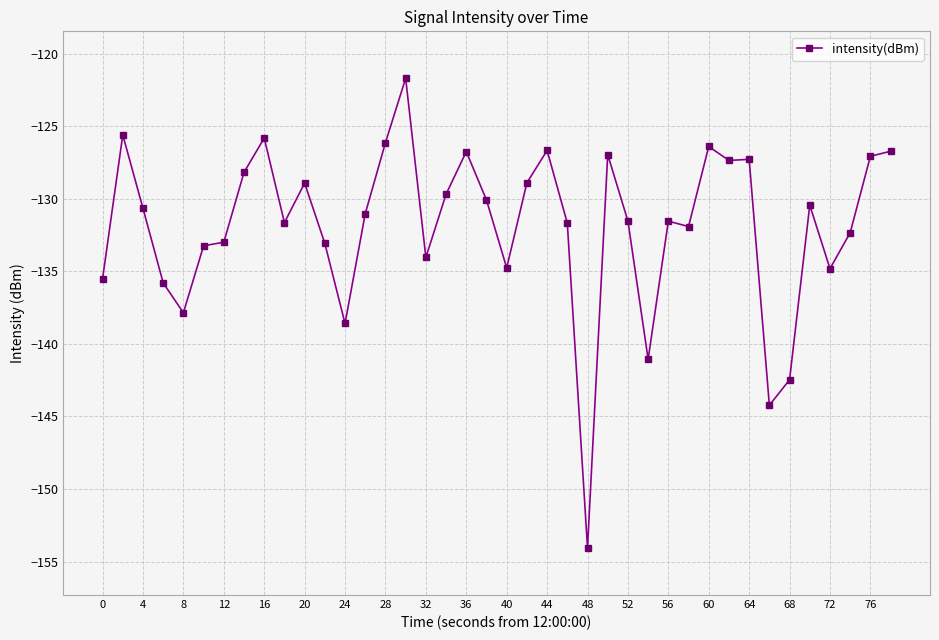

What is the value of the 19th point from the left?

-126.8